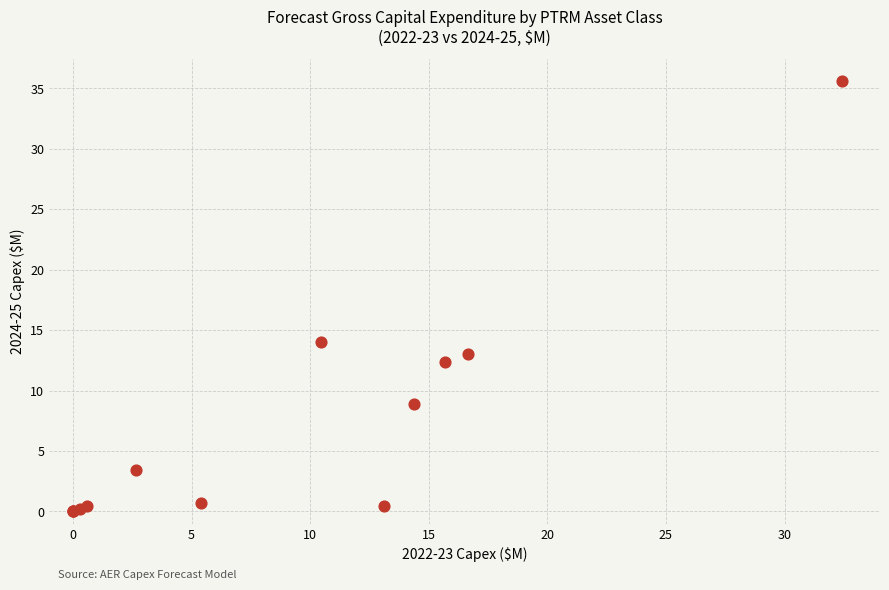

What Y value in the scatter plot is closest to 17?

14.0